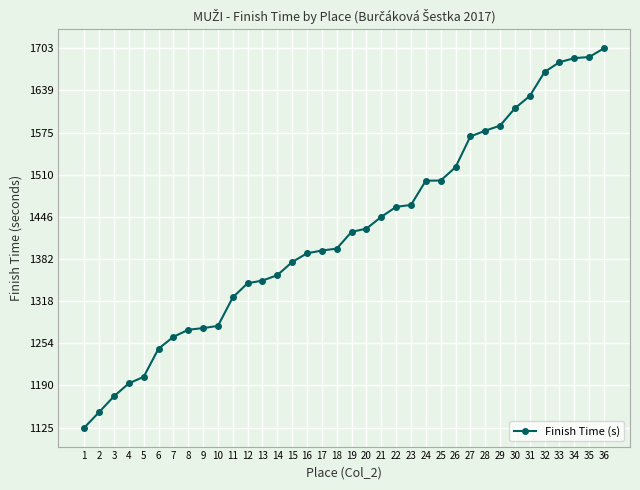

What is the approximate value at 23?

1465.0